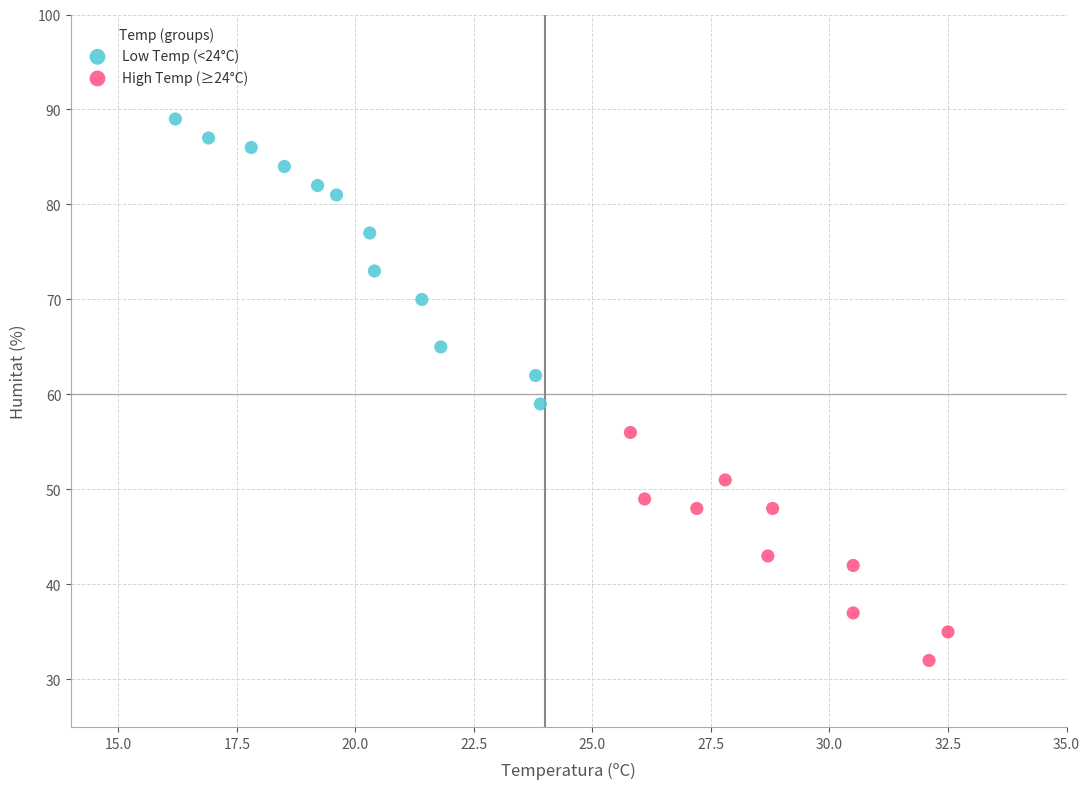

Which series reaches the maximum Y coordinate?

Low Temp (<24°C)